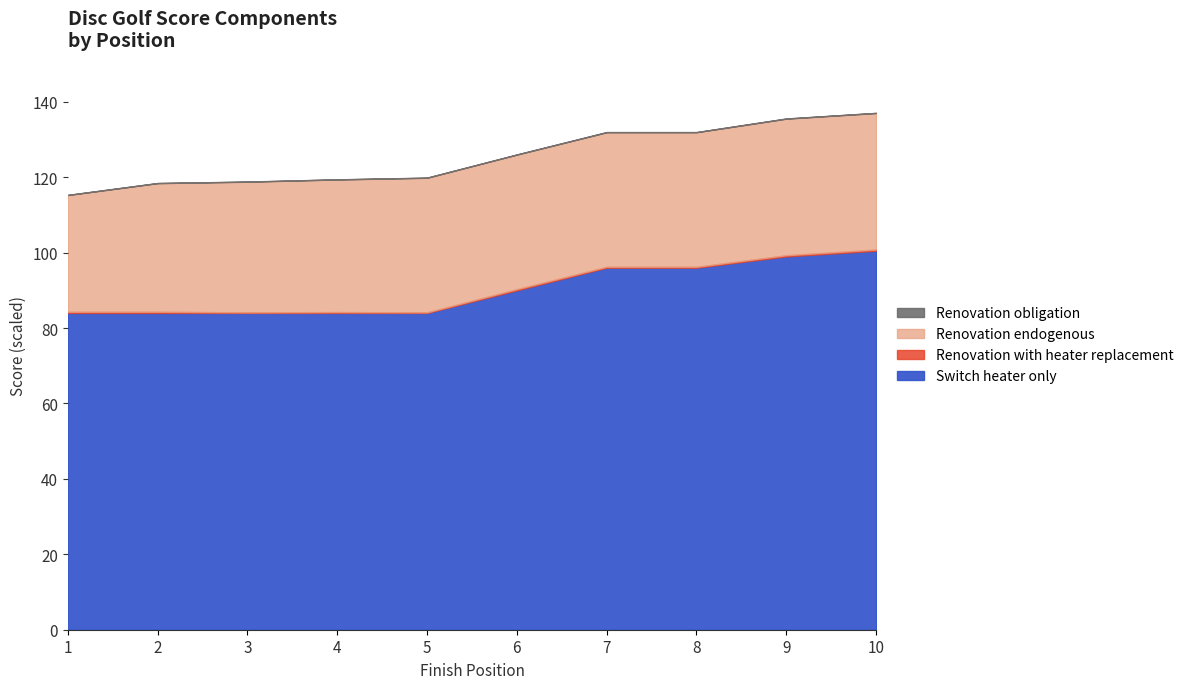

Between 7 and 9, which series saw the biggest shift?

Switch heater only